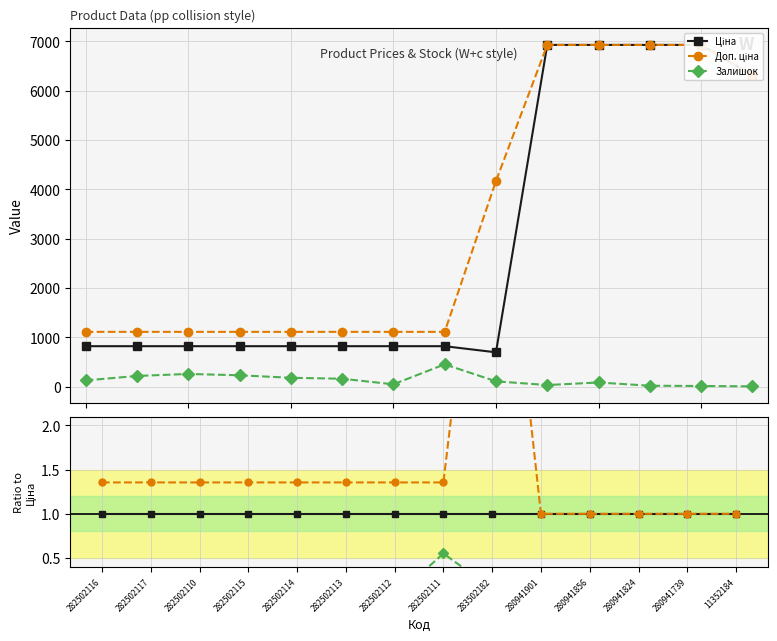

Reading left to right, transcribe all the data shown in this chart.

Ціна: 282502116=1.0	282502117=1.0	282502110=1.0	282502115=1.0	282502114=1.0	282502113=1.0	282502112=1.0	282502111=1.0	283502182=1.0	280941901=1.0	280941856=1.0	280941824=1.0	280941739=1.0	11352184=1.0
Доп. ціна: 282502116=1.4	282502117=1.4	282502110=1.4	282502115=1.4	282502114=1.4	282502113=1.4	282502112=1.4	282502111=1.4	283502182=6.0	280941901=1.0	280941856=1.0	280941824=1.0	280941739=1.0	11352184=1.0
Залишок: 282502116=0.2	282502117=0.3	282502110=0.3	282502115=0.3	282502114=0.2	282502113=0.2	282502112=0.1	282502111=0.6	283502182=0.2	280941901=0.0	280941856=0.0	280941824=0.0	280941739=0.0	11352184=0.0